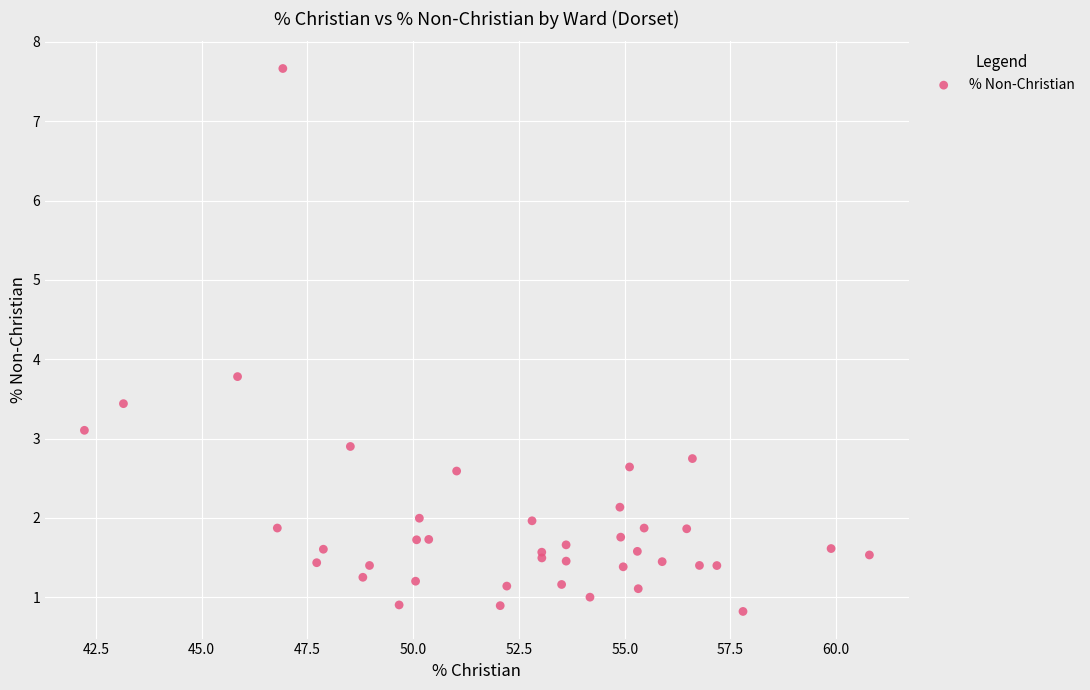

What Y value in the scatter plot is closest to 4?

3.8